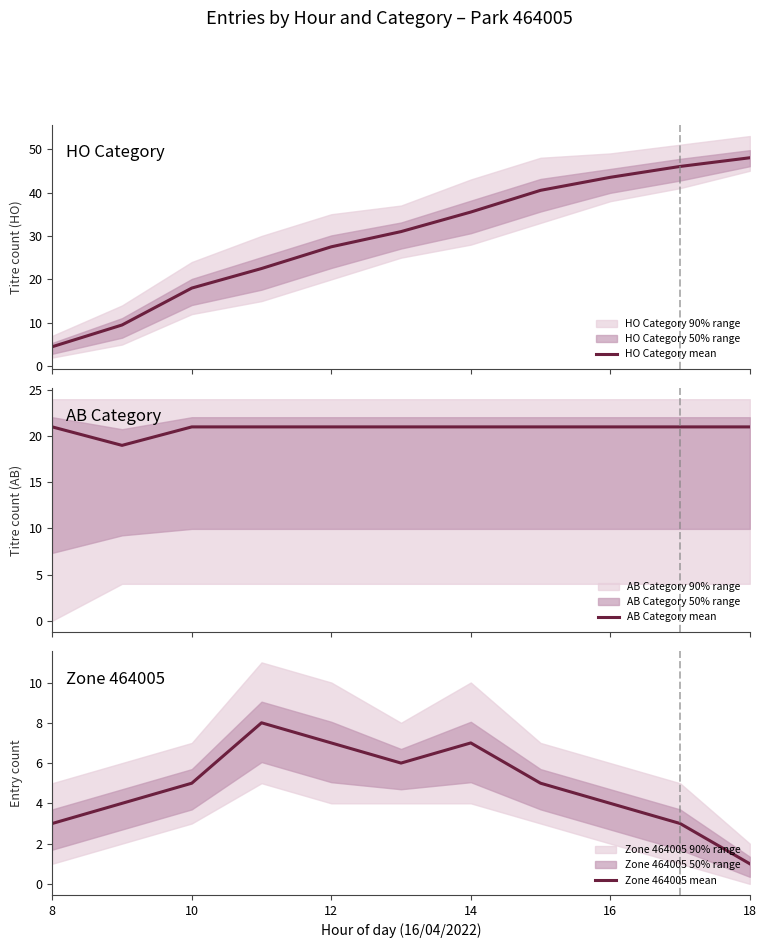

What is the lowest value of the HO Category mean series?

4.5